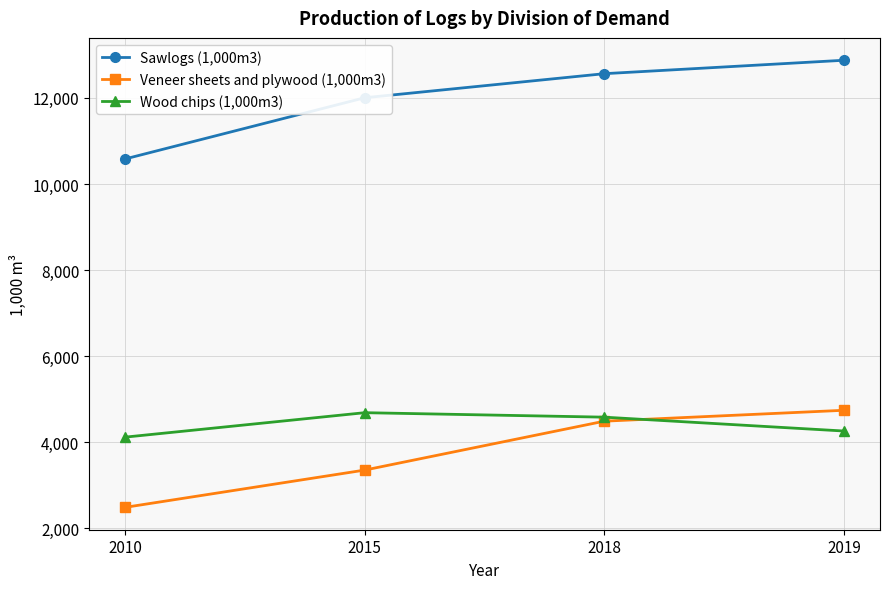

Is it true that Wood chips (1,000m3) equals 998 at 2019?

False